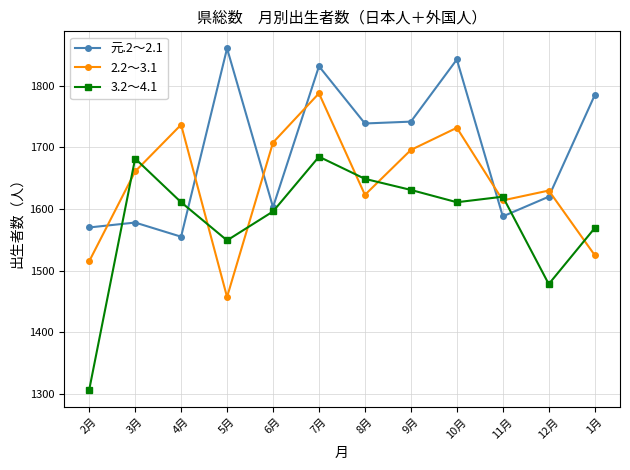

What is the minimum value for 2.2～3.1?

1457